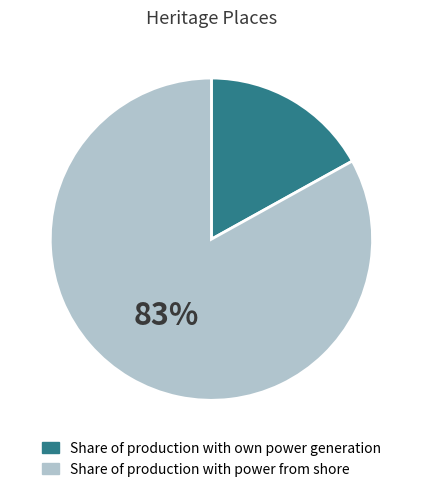

Is there any slice that represents more than half of the pie?

Yes